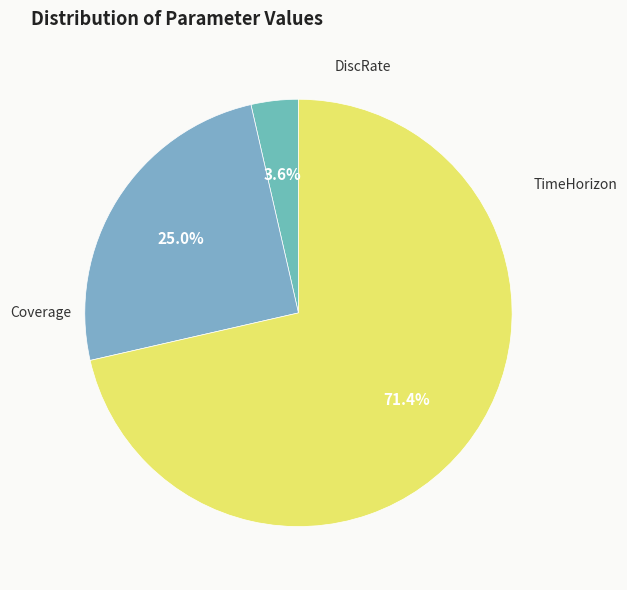

How many slices are in this pie chart?

3